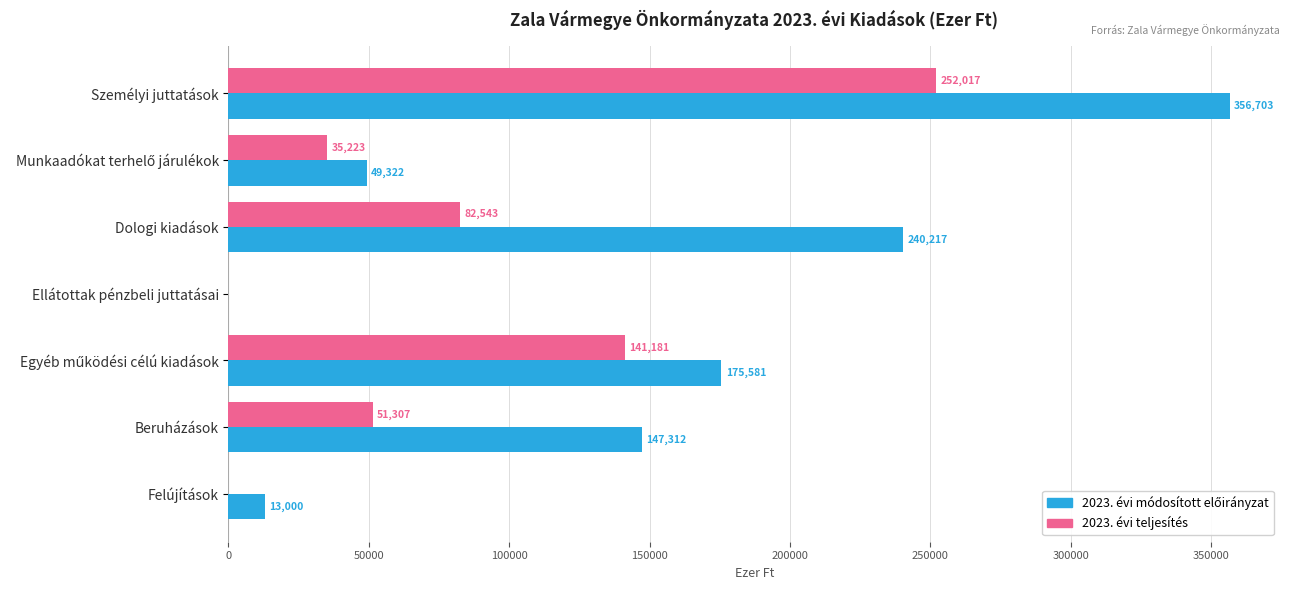

The 2023. évi teljesítés series shows 0 at Felújítások. True or false?

True